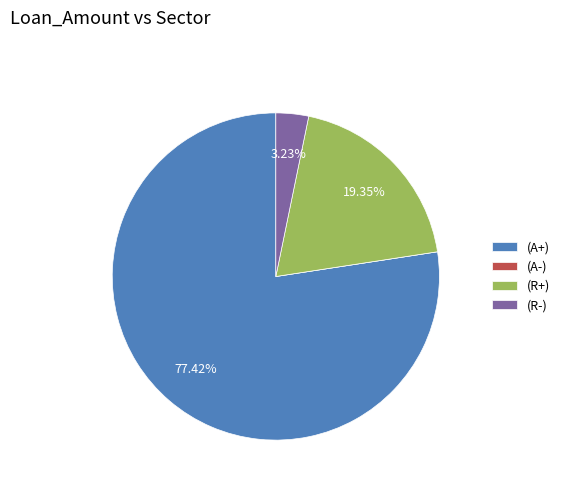

Which slice is the largest?

(A+)